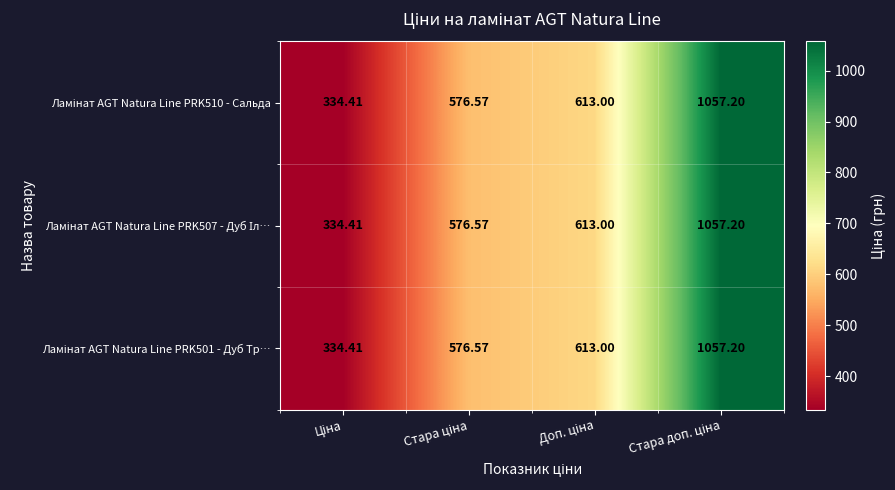

How many categories are shown in the chart?

4